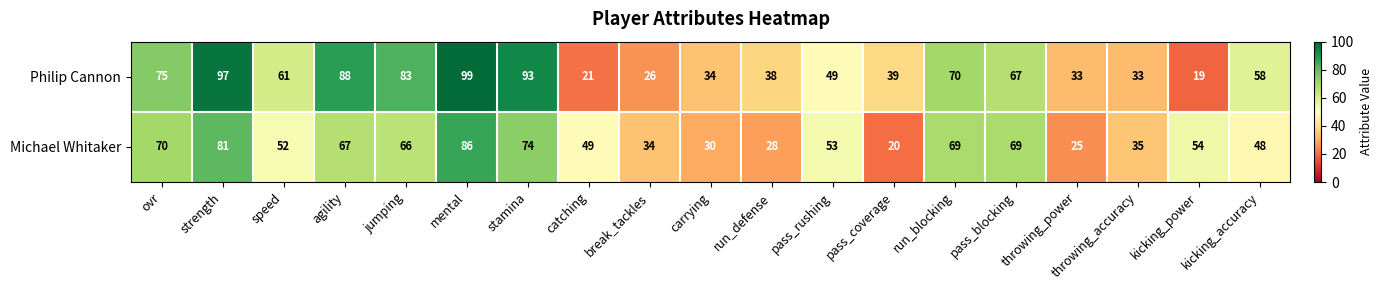

How many series are shown in this chart?

2